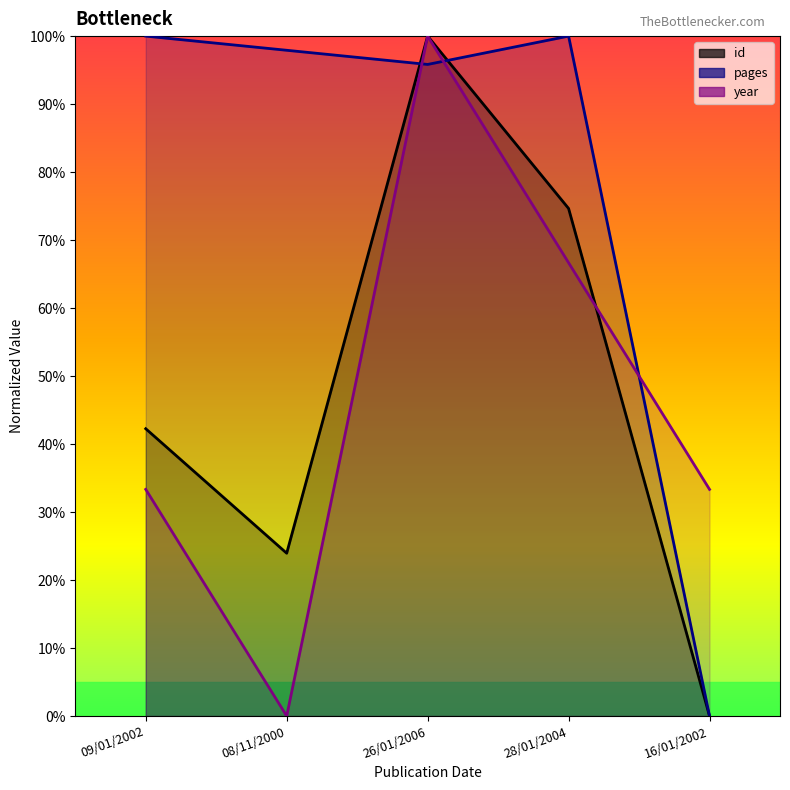

What is the approximate value of id at 26/01/2006?

100.0